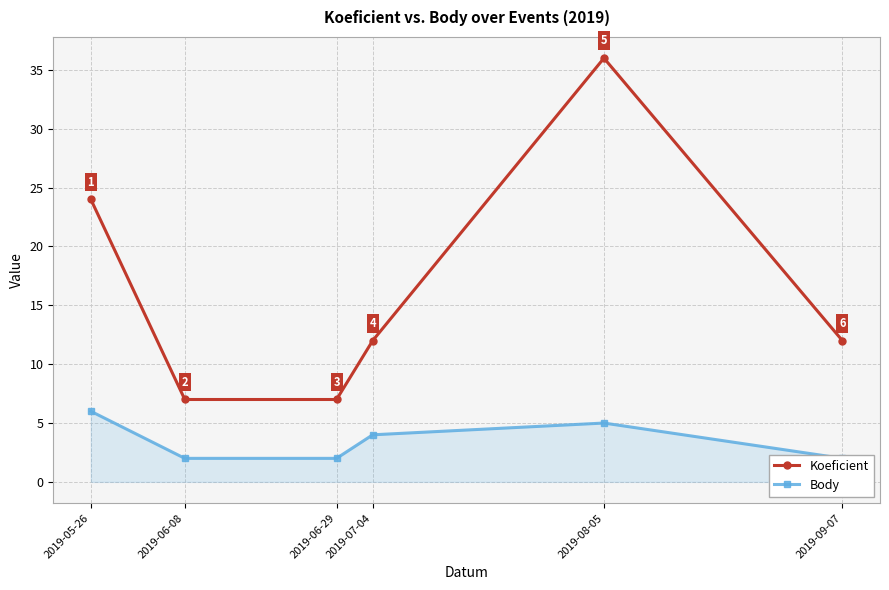

How many interior local peaks does the Koeficient series have?

1